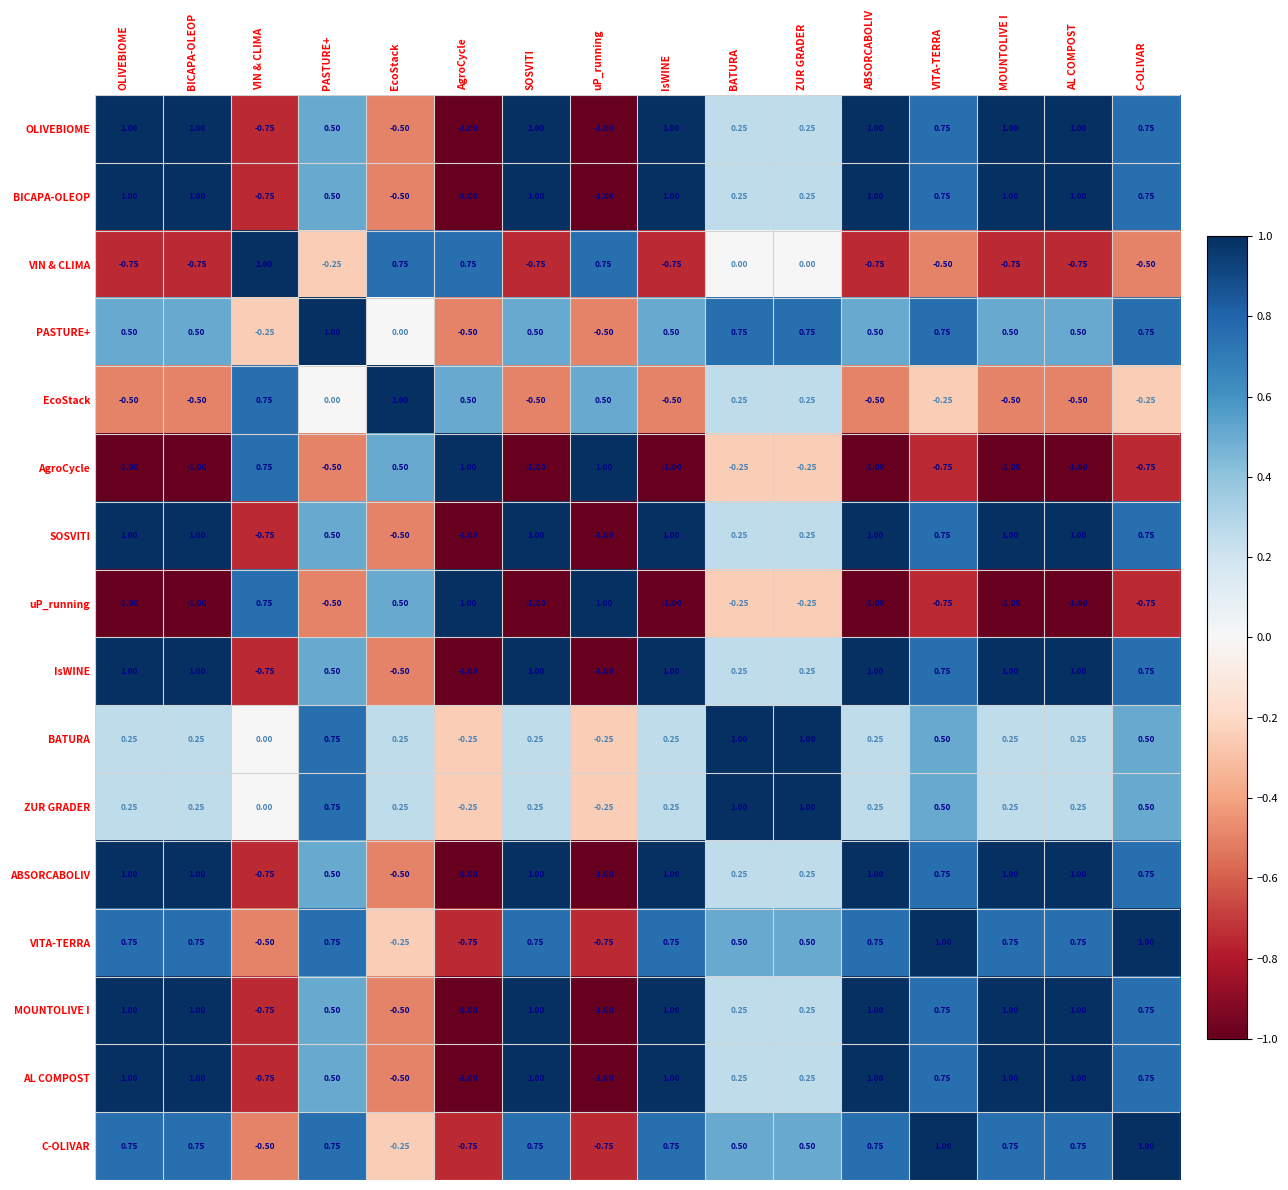

Where does the EcoStack series first go above 0?

VIN & CLIMA